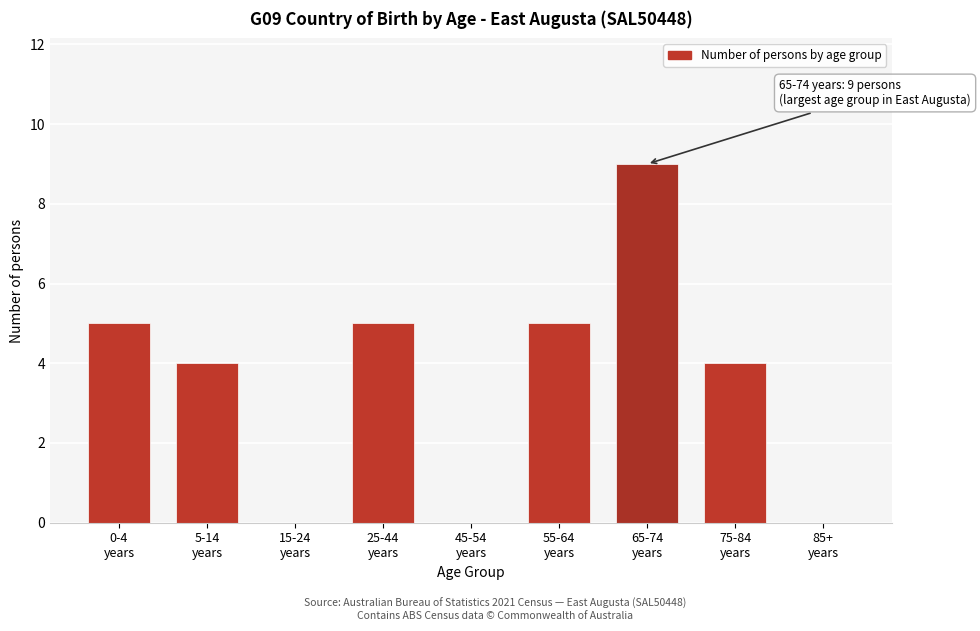

What is the sum of all values?

32